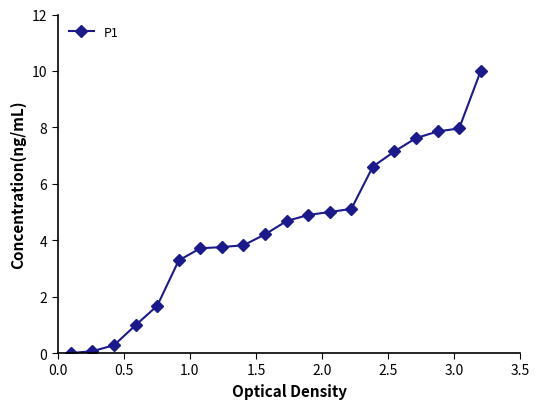

What is the value of the 11th point from the left?

4.7